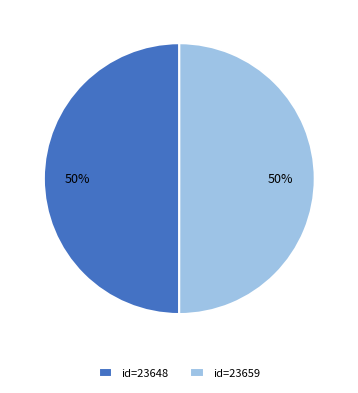

To the nearest percent, what portion does id=23648 represent?

50%